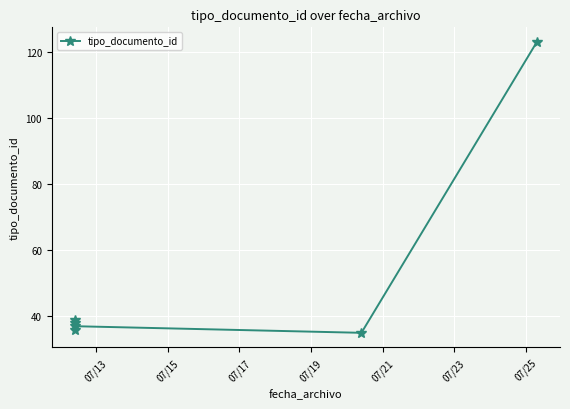

At which category does the chart reach its minimum across all series?

07/21